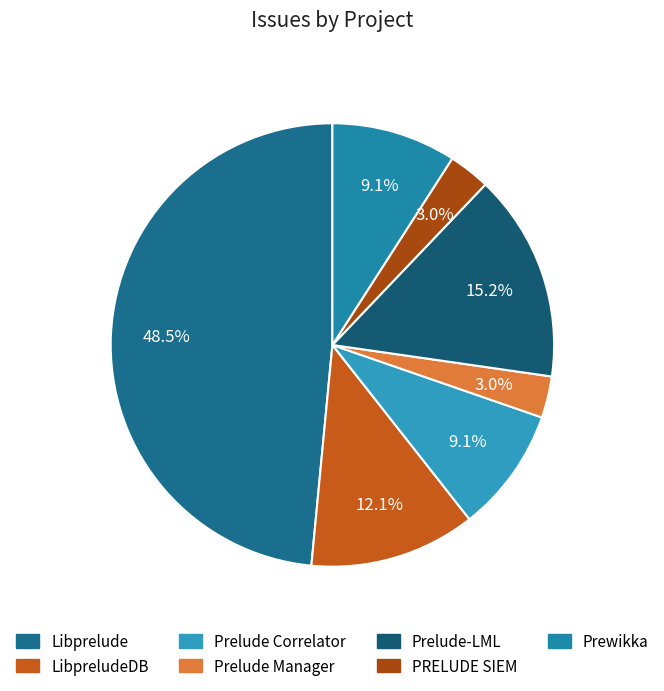

Count the number of slices in the pie.

7